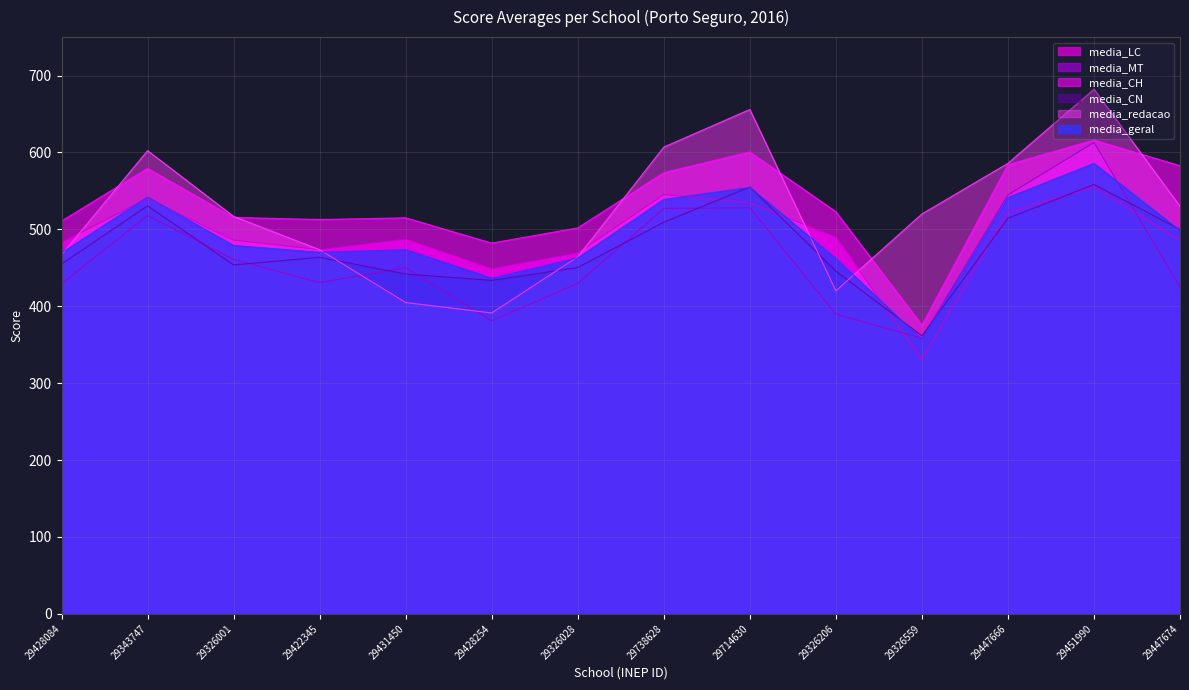

Does the chart have visible grid lines?

Yes